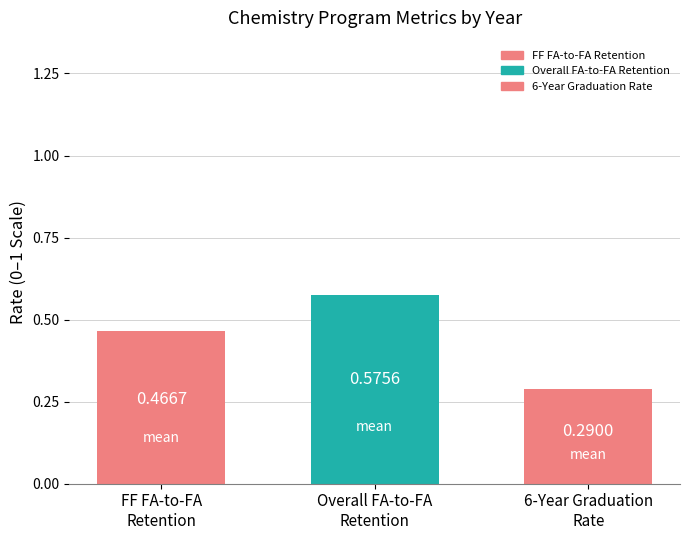

What is the average value?

0.4